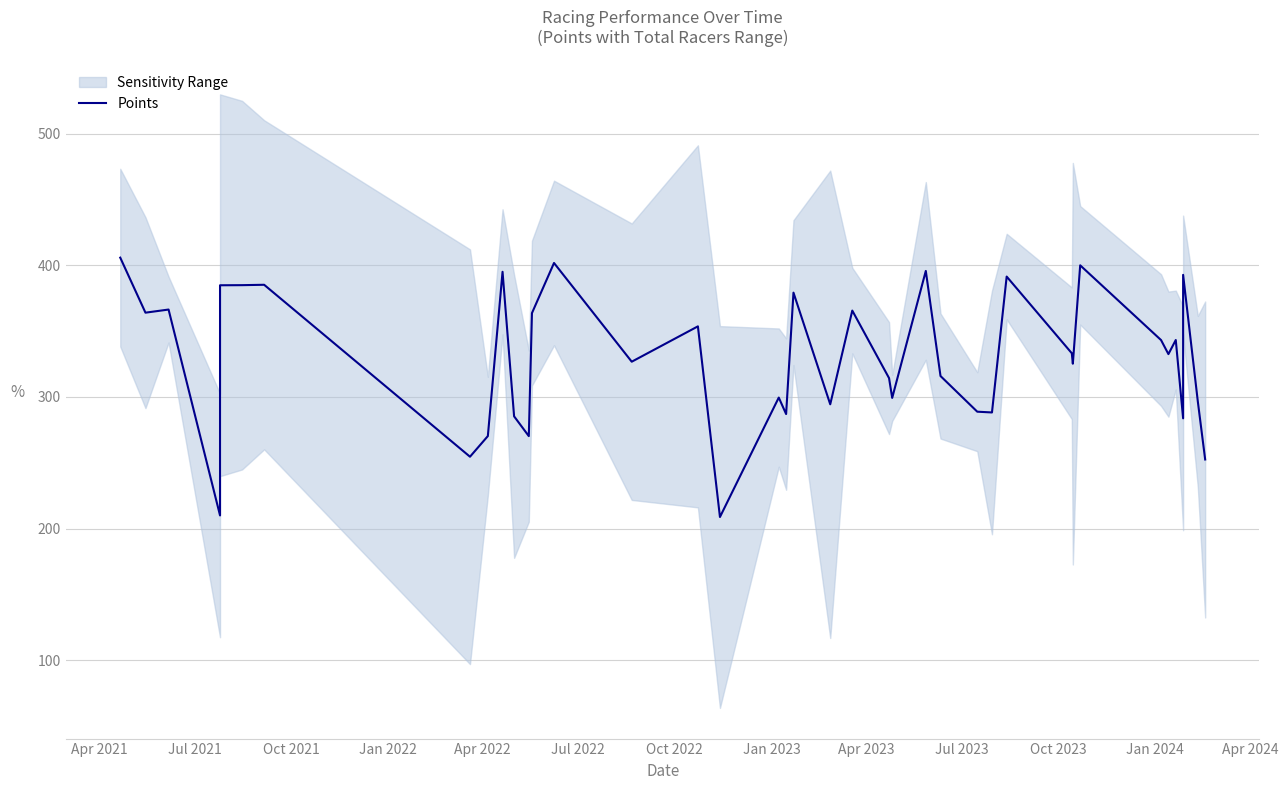

True or false: the data has more than 1 interior local peaks.

True